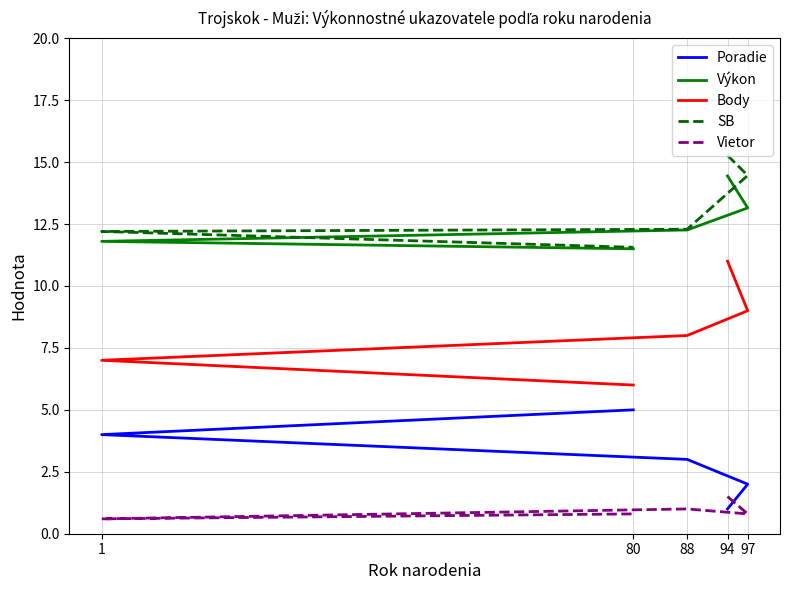

Reading left to right, what are all the values shown in this chart?

Poradie: 1.0	2.0	3.0	4.0	5.0
Výkon: 14.4	13.2	12.3	11.8	11.5
Body: 11.0	9.0	8.0	7.0	6.0
SB: 15.3	14.5	12.3	12.2	11.6
Vietor: 1.5	0.8	1.0	0.6	0.8